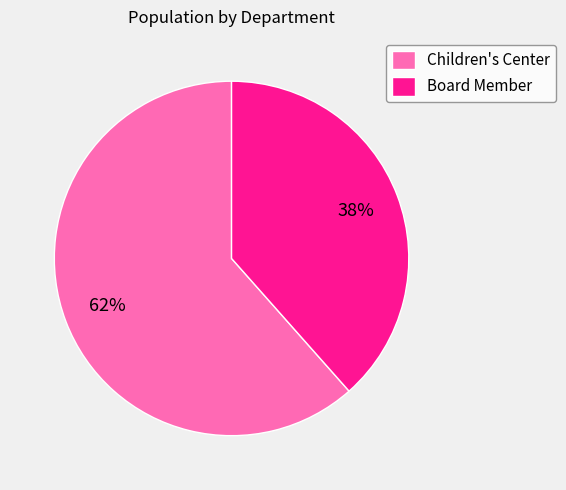

To the nearest percent, what is the average slice percentage?

50%